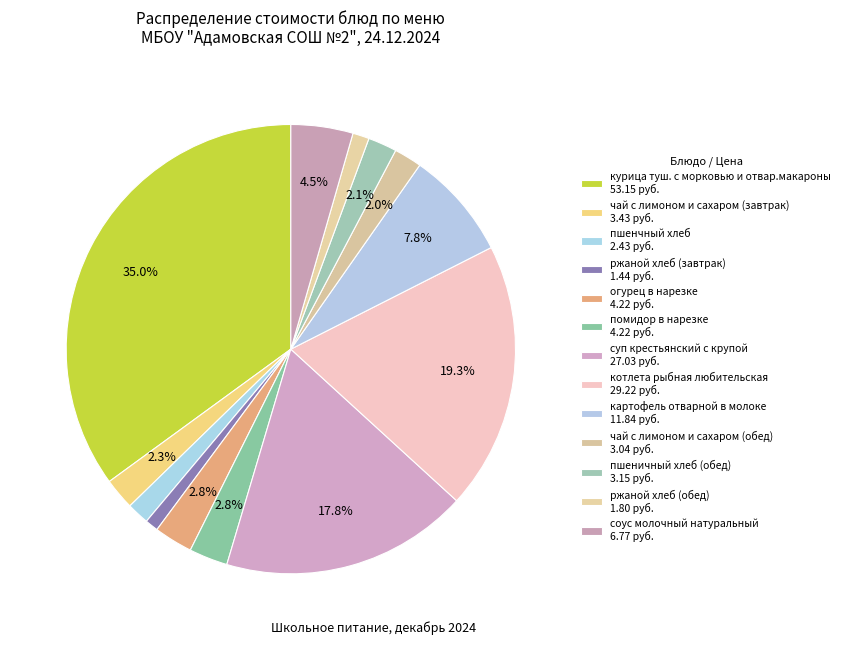

To the nearest percent, what is the combined percentage of соус молочный натуральный and ржаной хлеб (завтрак)?

5%